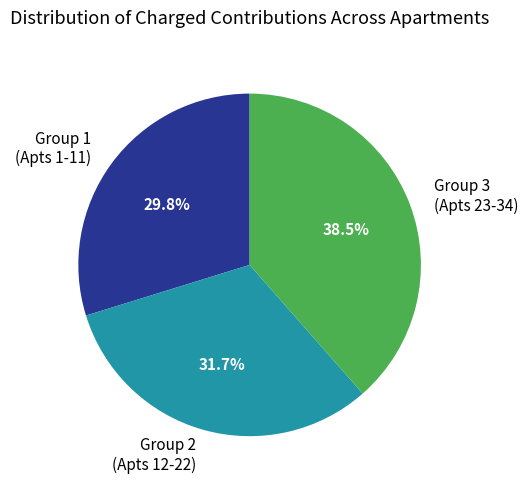

Does Group 2 (Apts 12-22) account for over 50% of the chart?

No